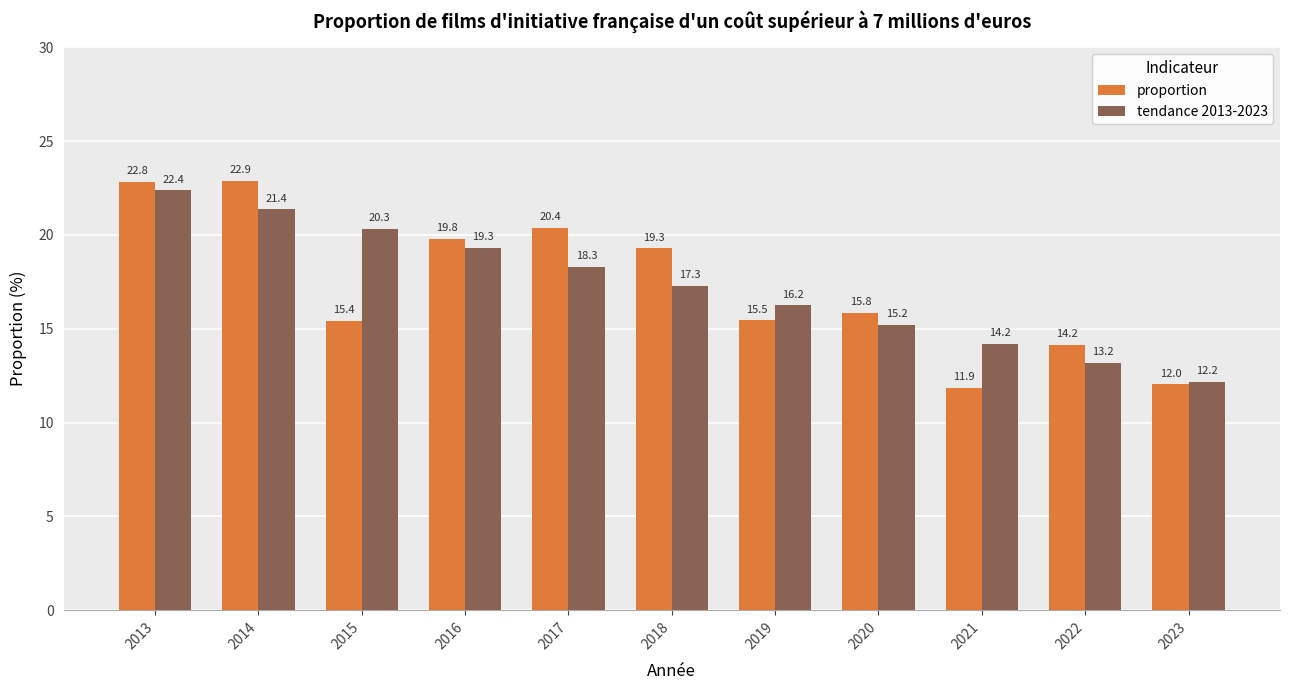

What is the highest value of the proportion series?

22.9